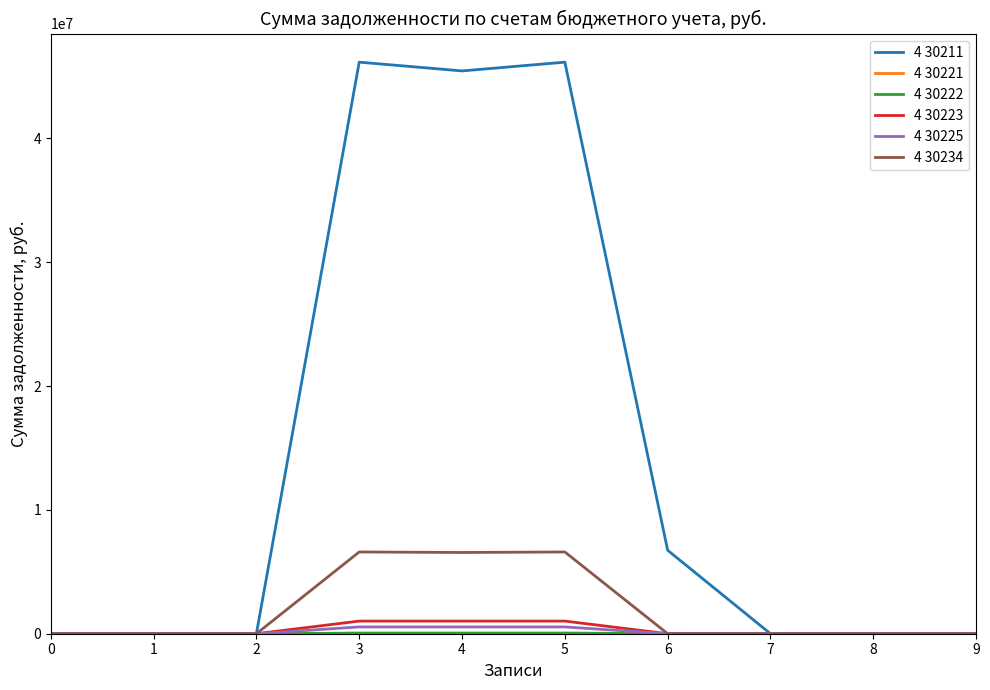

The value of 4 30211 at 1 is 0.0. True or false?

True